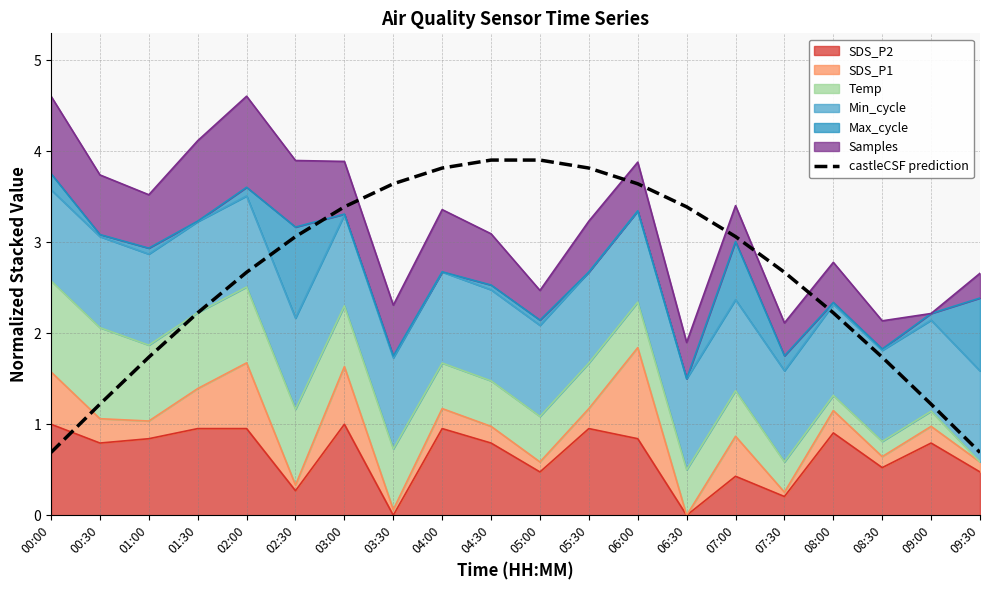

List the labels in order of value, smallest first.

00:00, 09:30, 00:30, 09:00, 01:00, 08:30, 01:30, 08:00, 02:00, 07:30, 02:30, 07:00, 03:00, 06:30, 03:30, 06:00, 04:00, 05:30, 04:30, 05:00